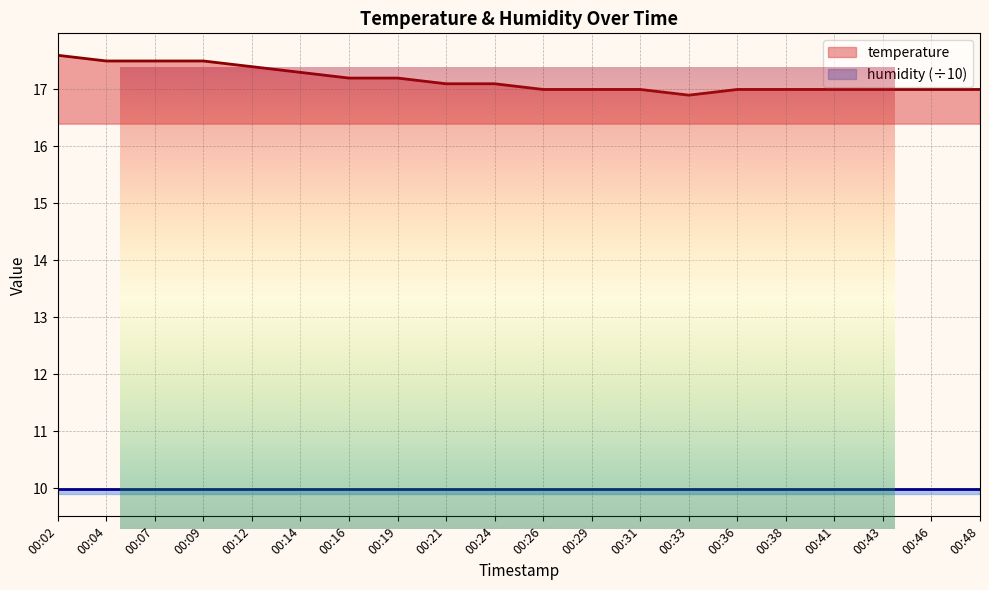

Where is the data nearest to the value 17?

00:26